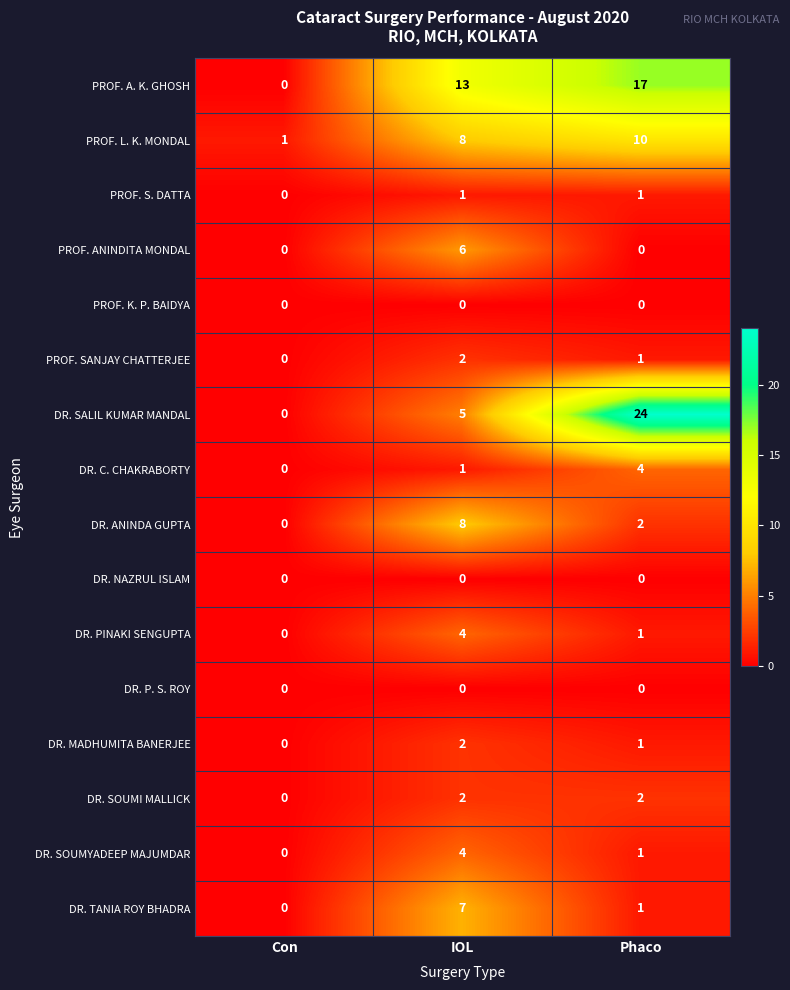

Where does the DR. SOUMYADEEP MAJUMDAR series first go above 1?

IOL